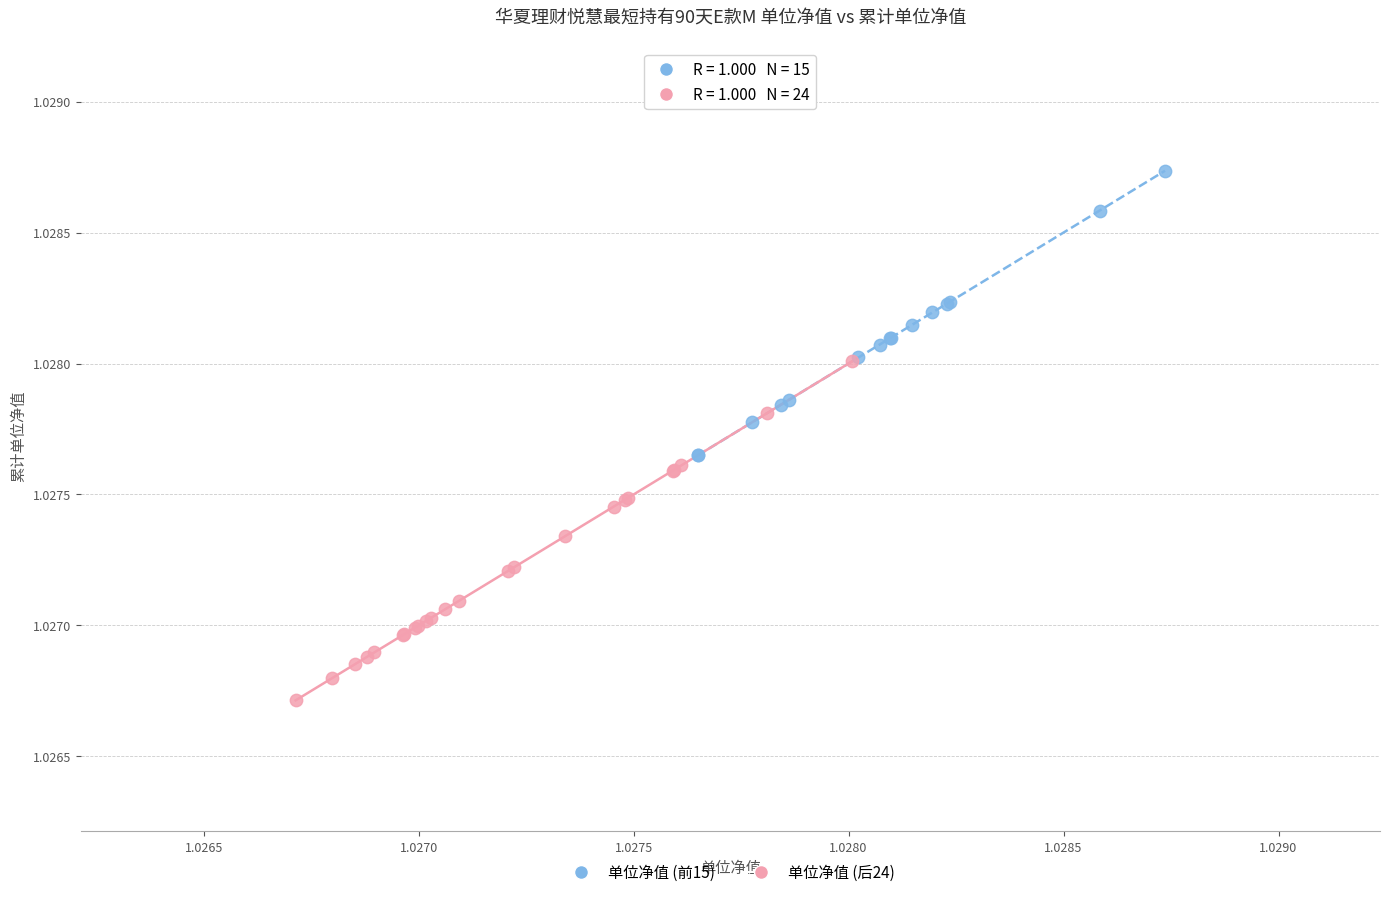

Which series contains the lowest Y value?

单位净值 (后24)